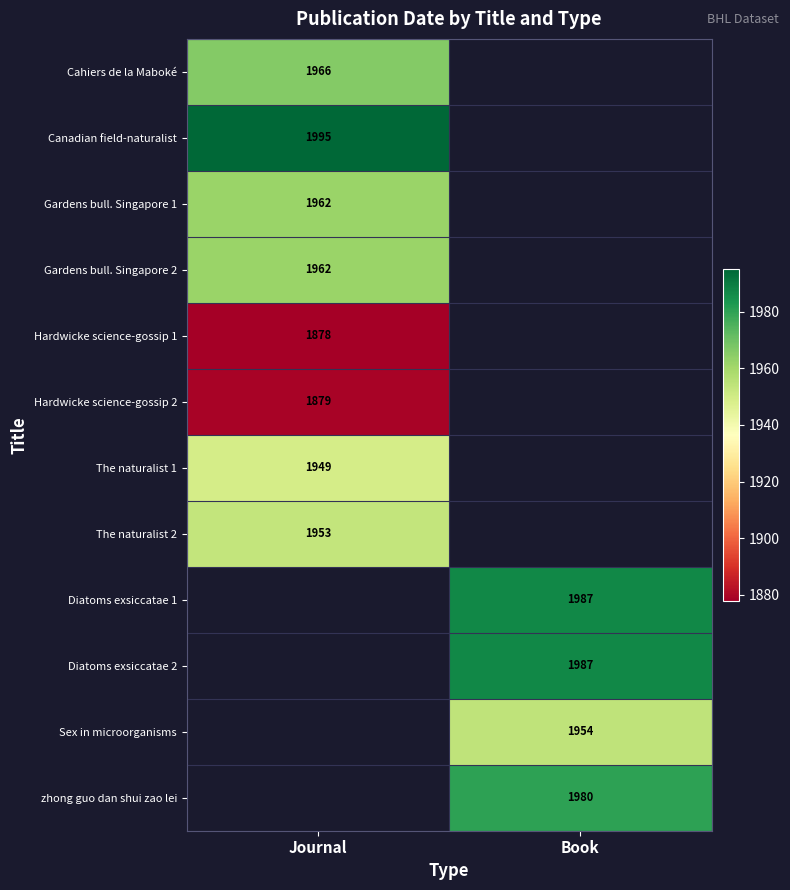

Count the number of data series in this chart.

12